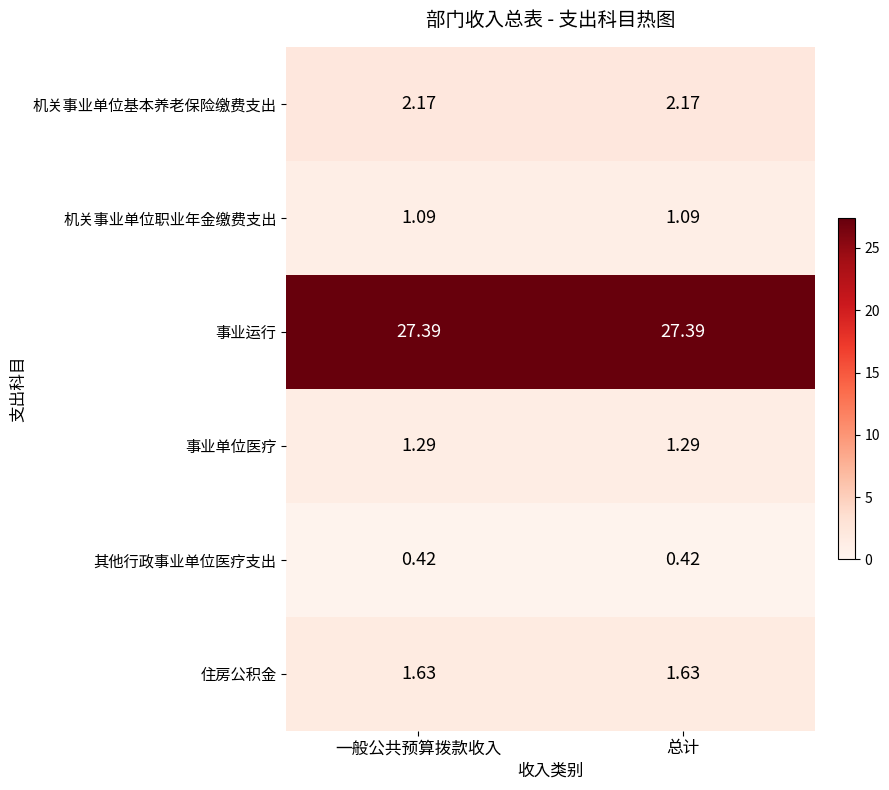

Is the value of 事业运行 at 总计 greater than the value of 其他行政事业单位医疗支出 at 总计?

Yes